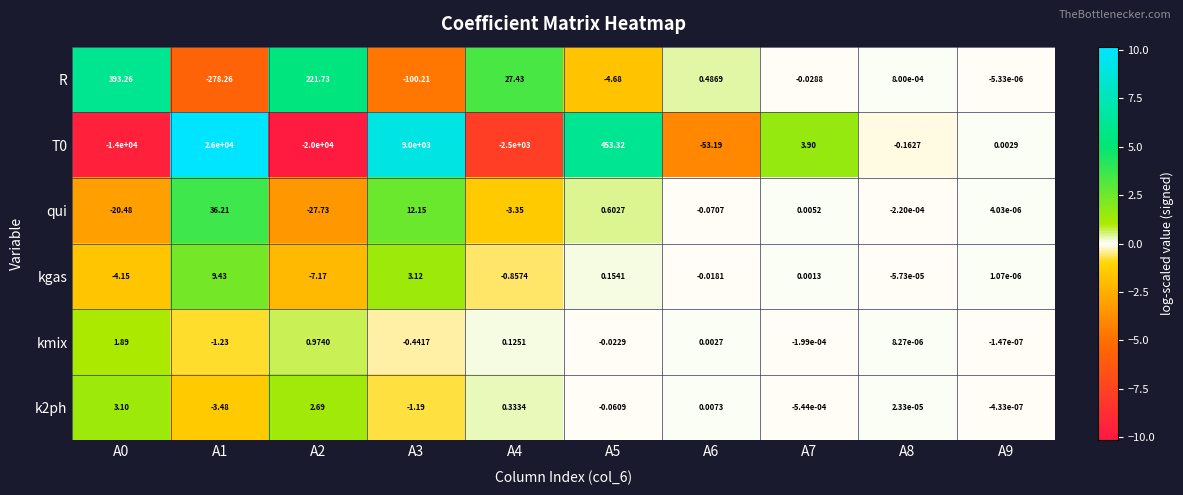

Is the value of R at A2 greater than the value of kmix at A1?

Yes